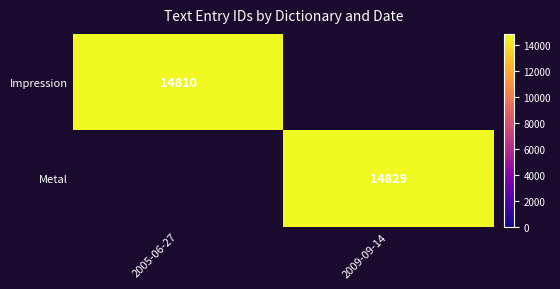

True or false: Impression has a value of 14810 at 2005-06-27.

True